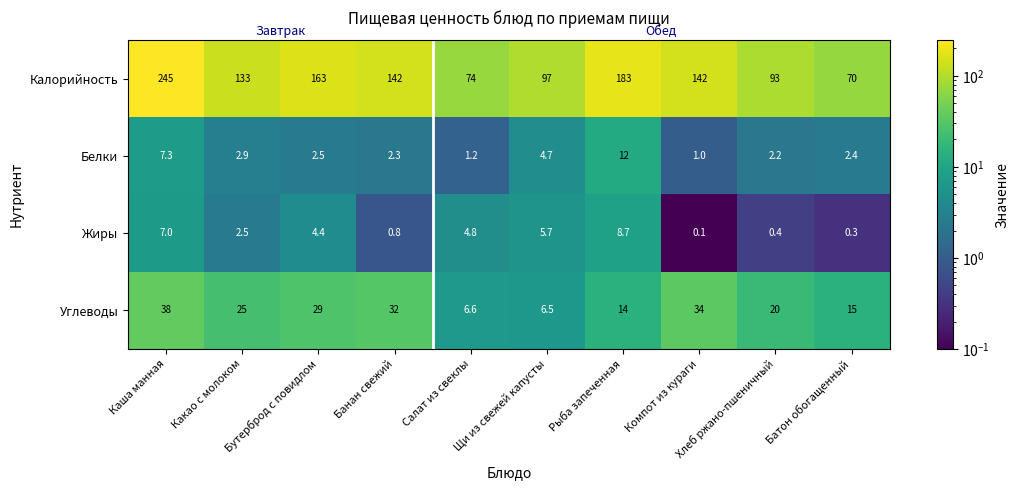

Which series has the largest range (max minus min)?

Калорийность